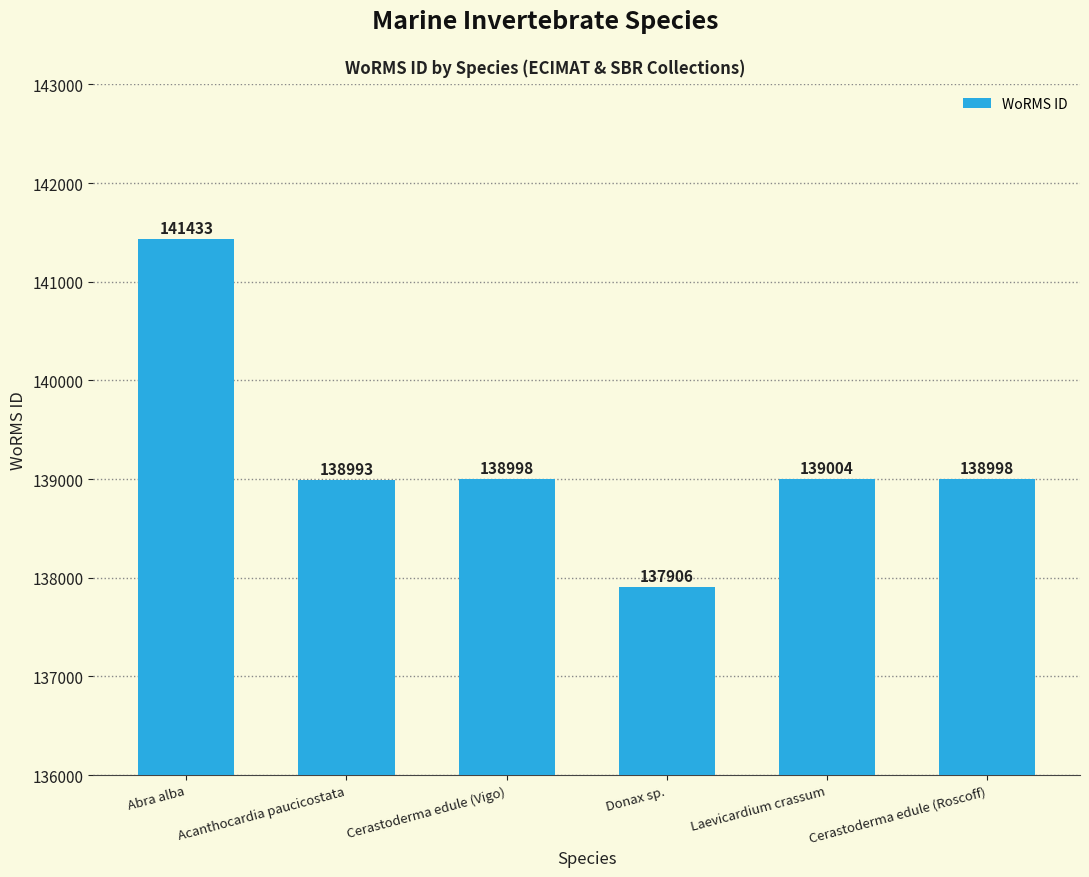

What is the label of the 5th bar from the left?

Laevicardium crassum